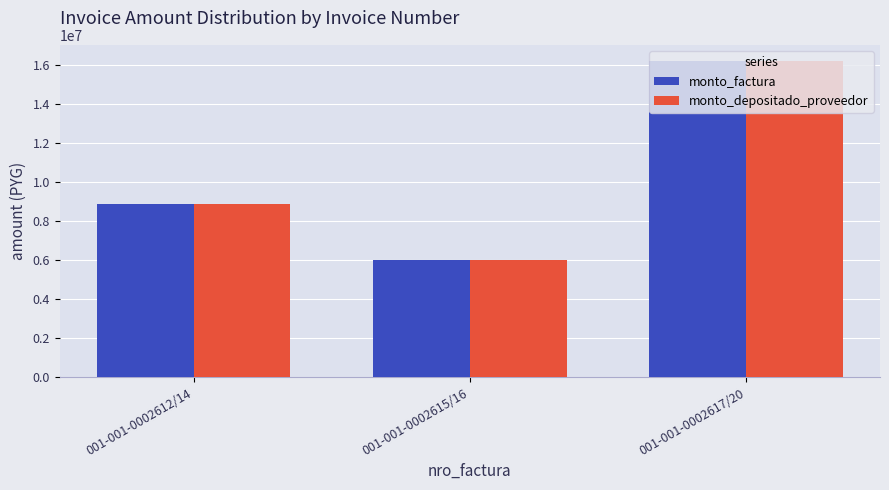

Rank the categories by monto_depositado_proveedor value from highest to lowest.

001-001-0002617/20, 001-001-0002612/14, 001-001-0002615/16